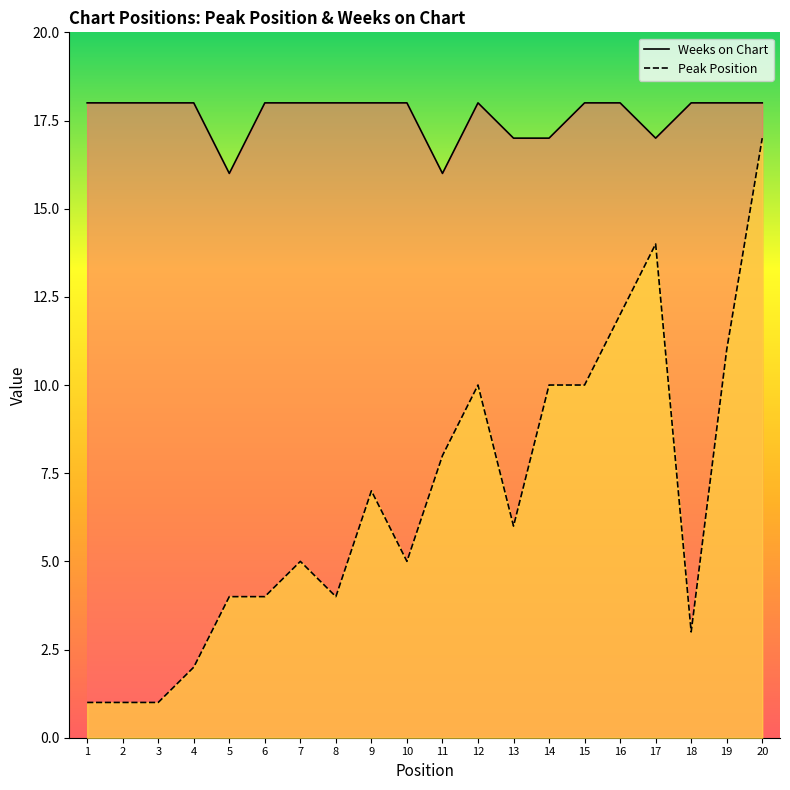

The value of Peak Position at 11 is 8. True or false?

True